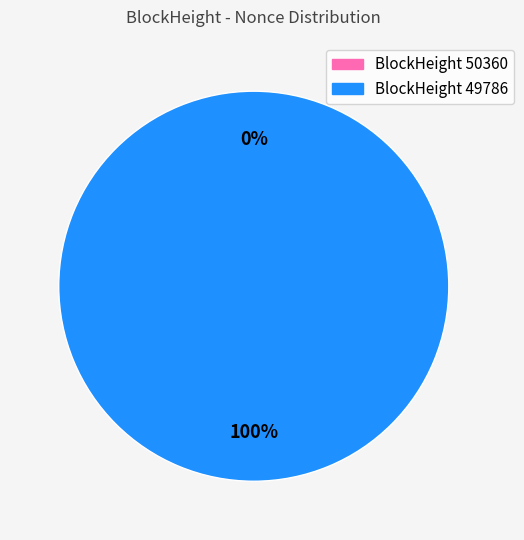

Which slice is the largest?

49786